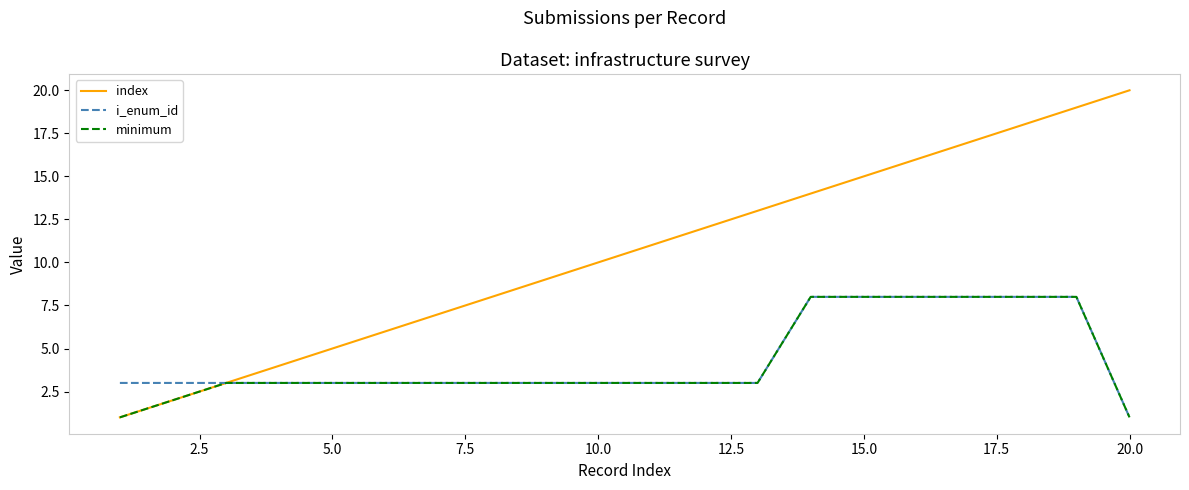

Which series has the largest total across all categories?

index